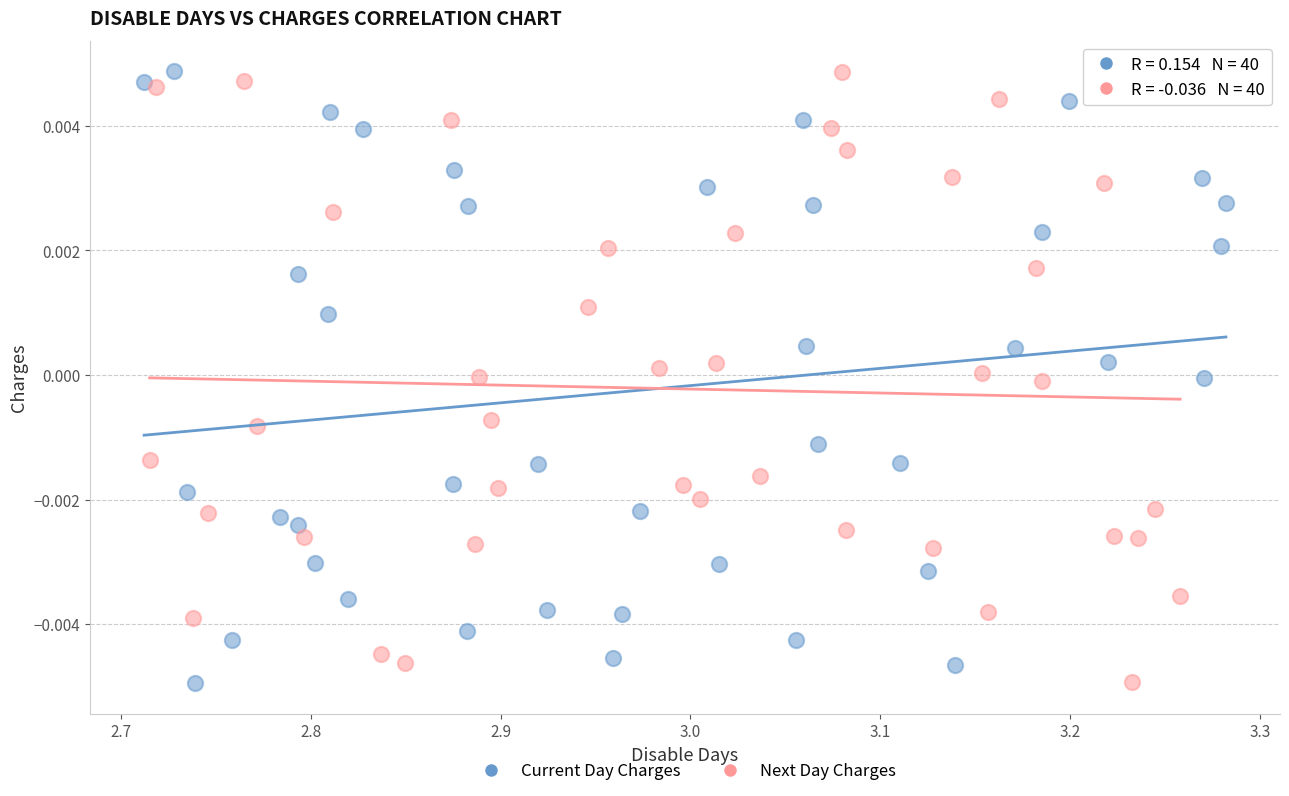

What are all the series names shown in the legend?

Current Day Charges, Next Day Charges